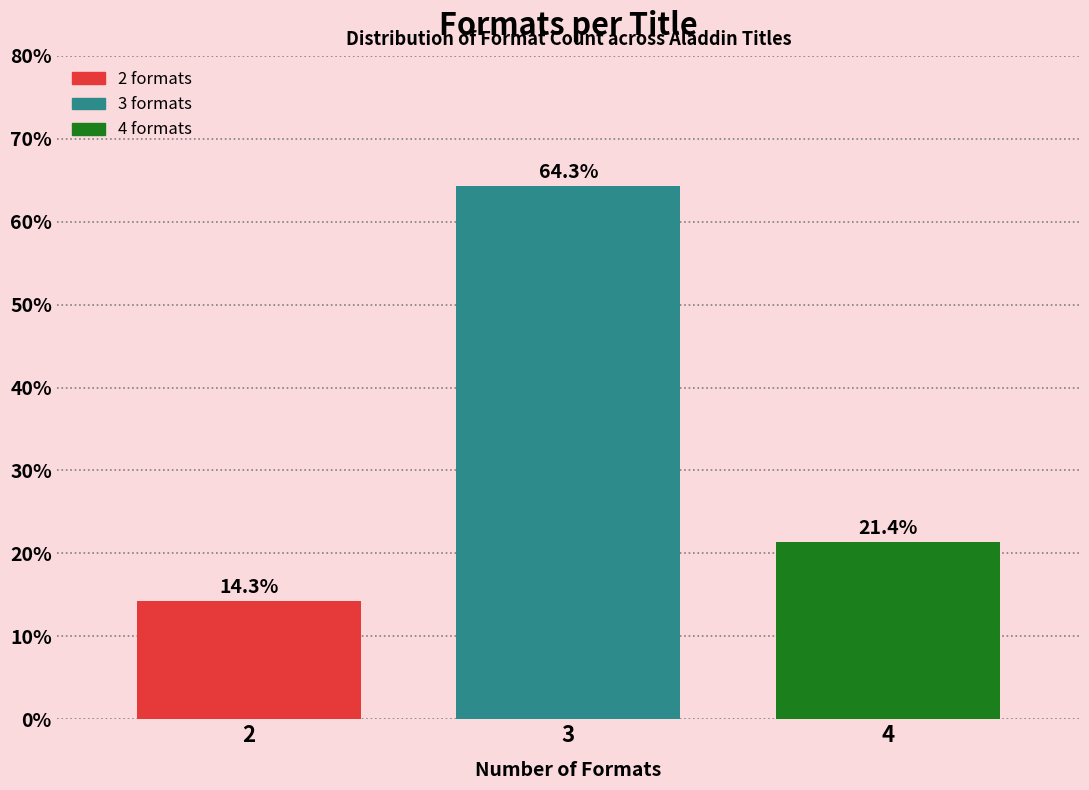

Reading right to left, extract all data points from this chart.

4=21.4	3=64.3	2=14.3